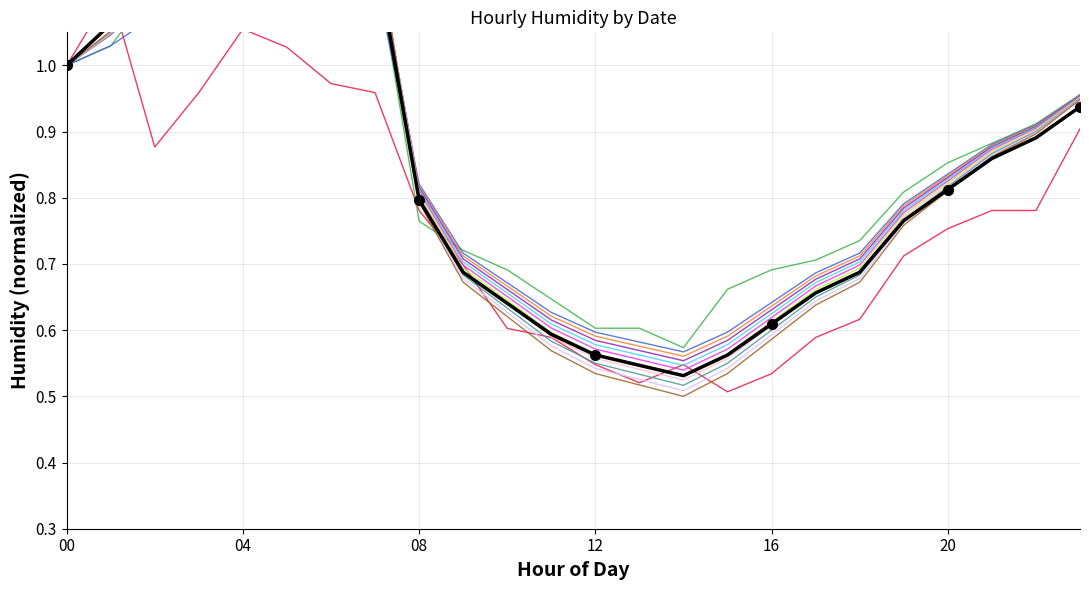

The value at 15 is 0.6. True or false?

True